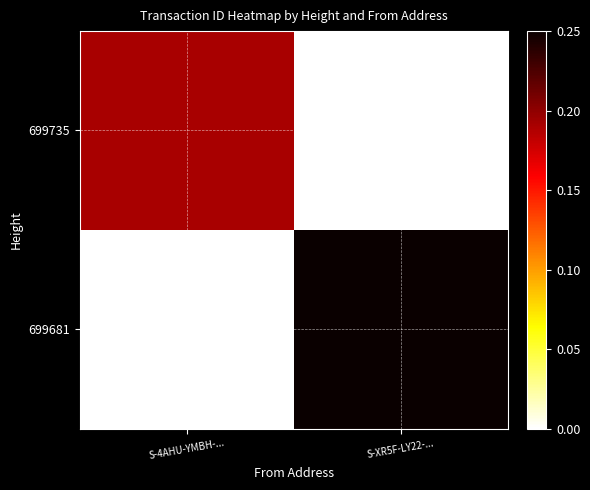

Which label corresponds to the smallest value in the chart?

S-XR5F-LY22-...